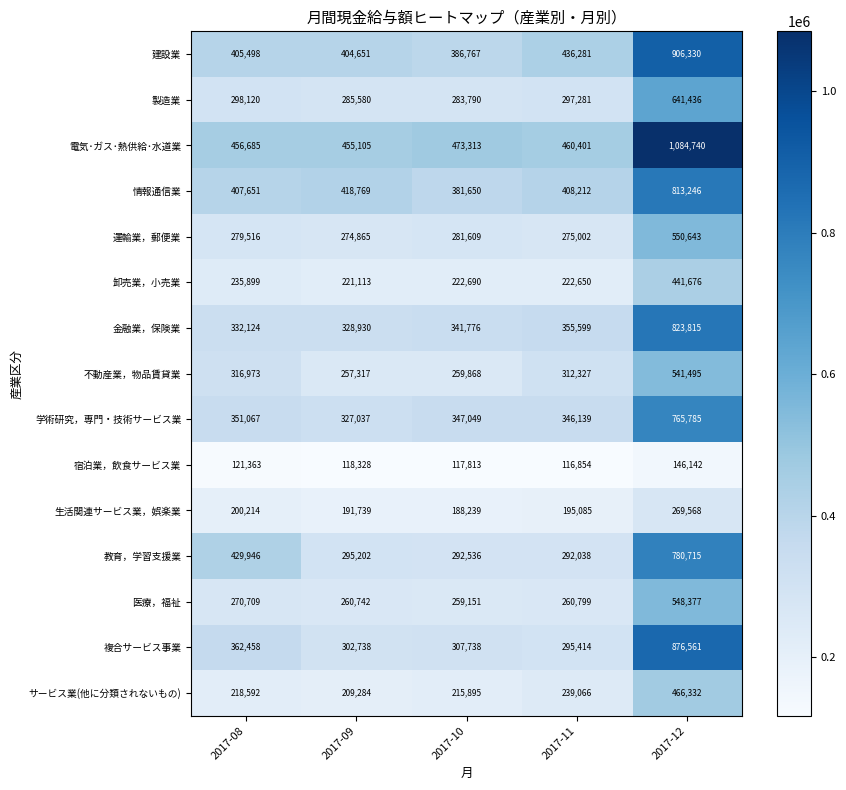

What is the greatest value displayed?

1084740